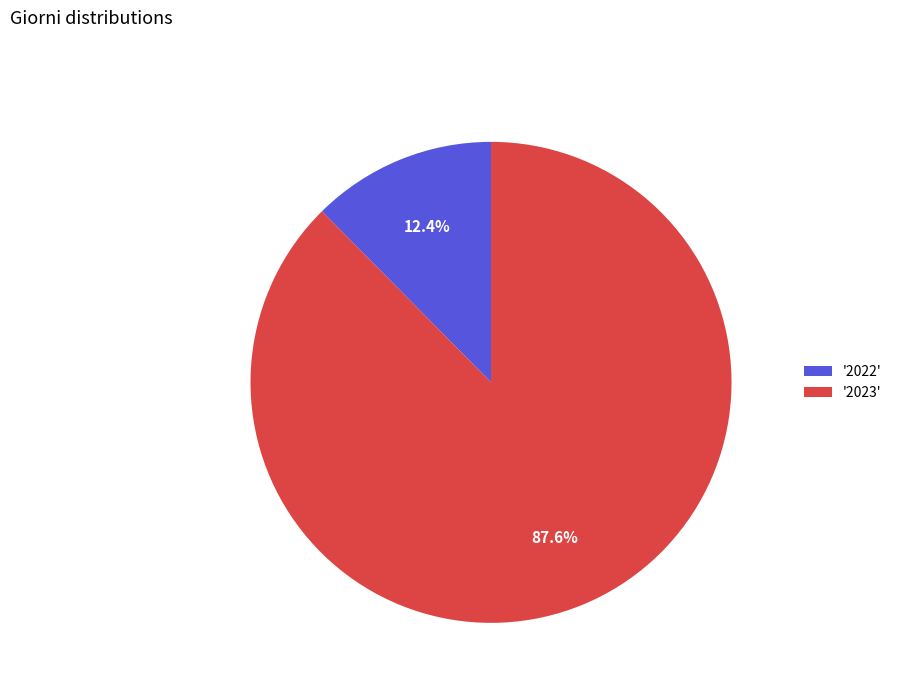

Rank the categories by value from highest to lowest.

'2023', '2022'